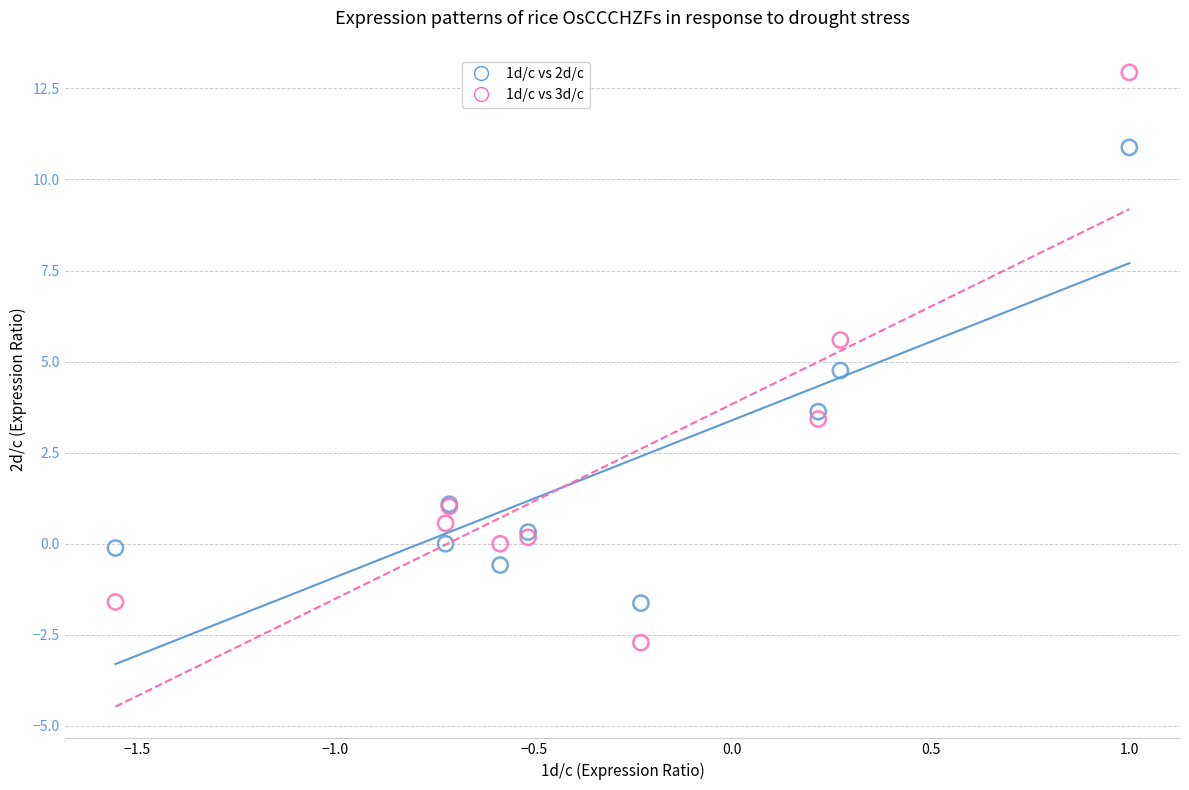

Which series contains the highest Y value?

1d/c vs 3d/c